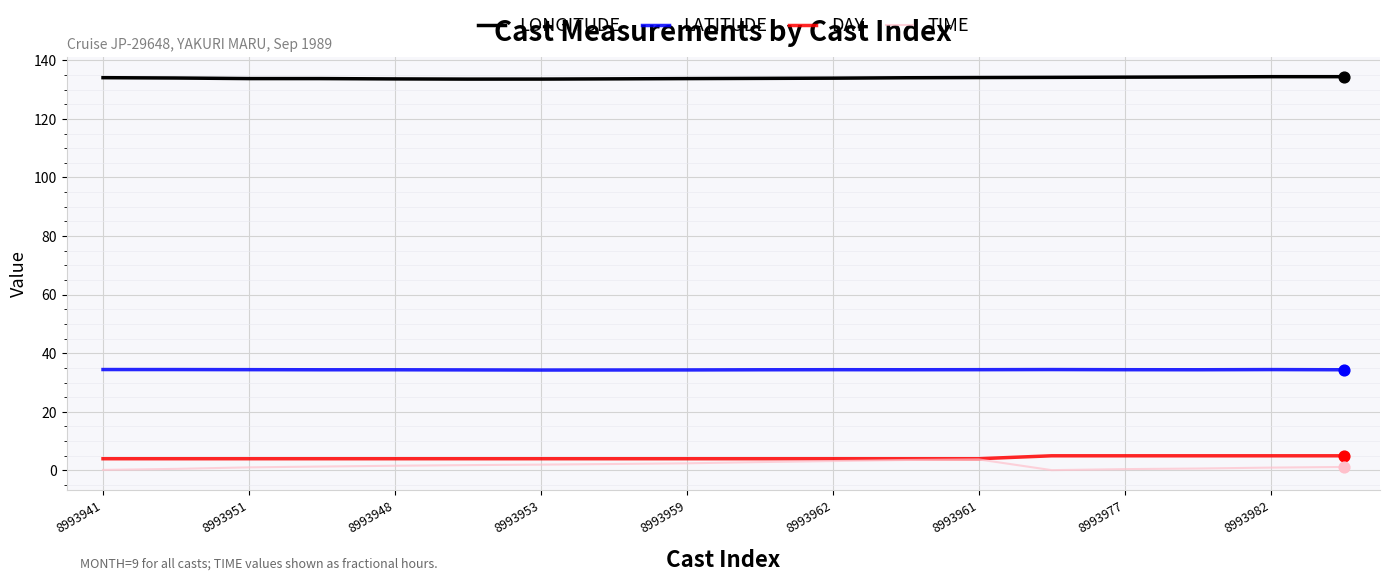

What are all the series names shown in the legend?

LONGITUDE, LATITUDE, DAY, TIME